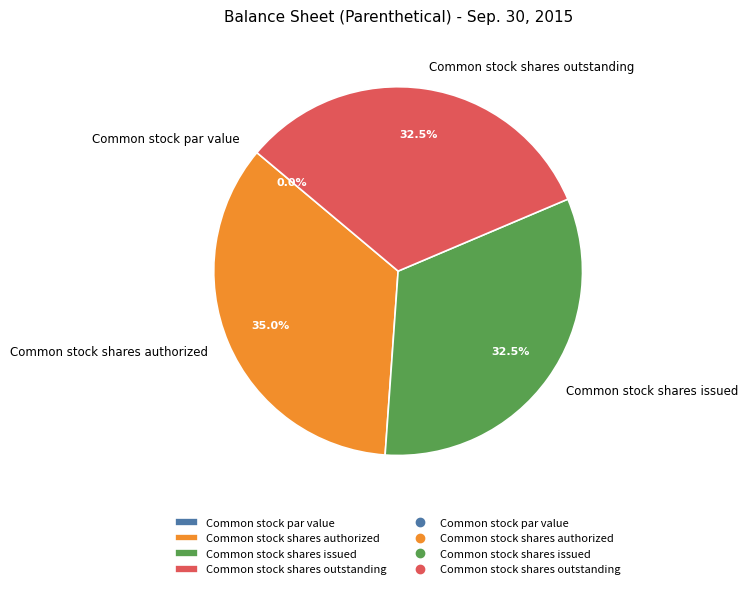

Is it true that Common stock shares authorized is 43% of the pie?

False